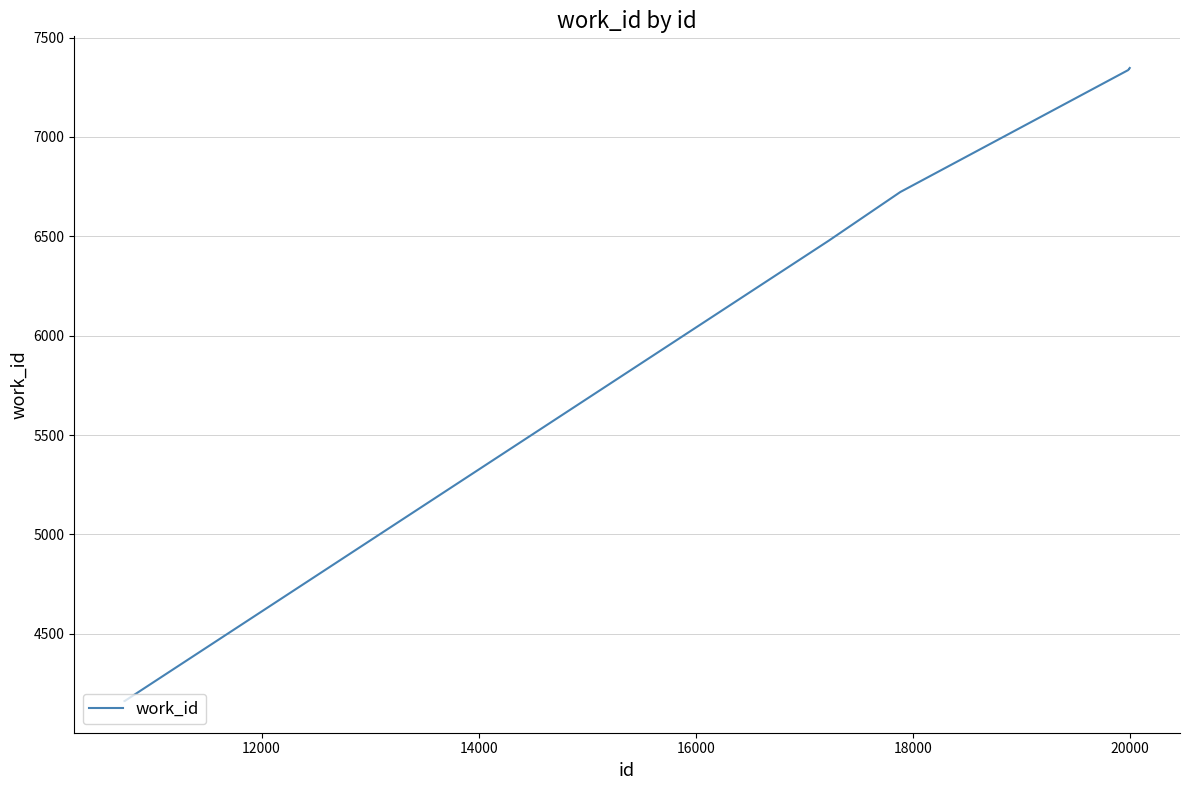

What is the maximum value shown in the chart?

7347